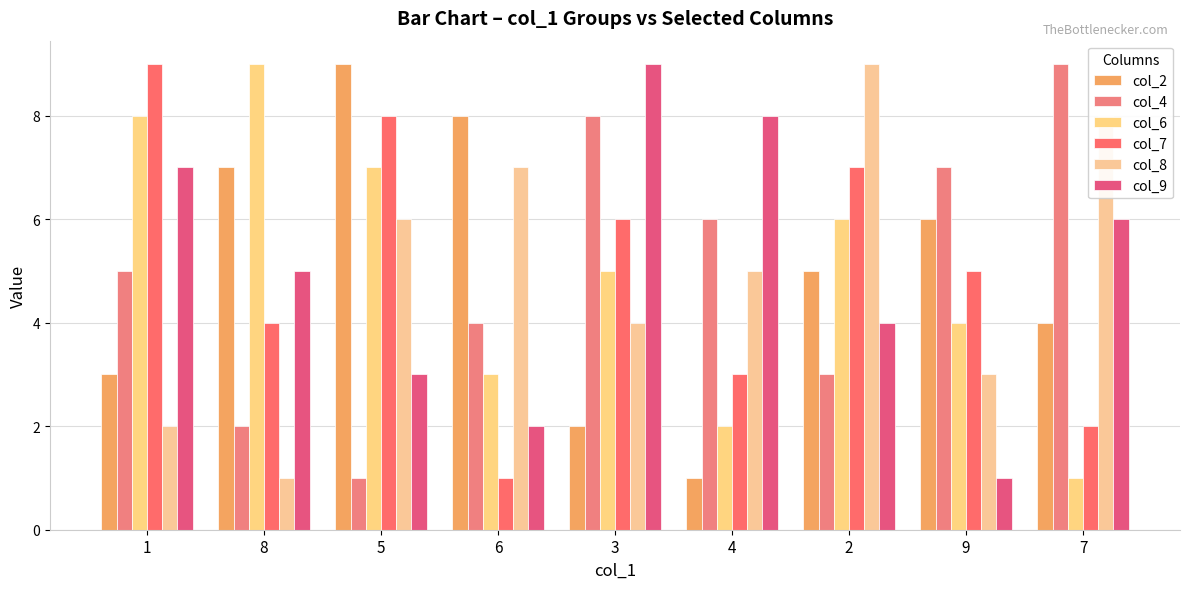

How many bars are there in total?

54